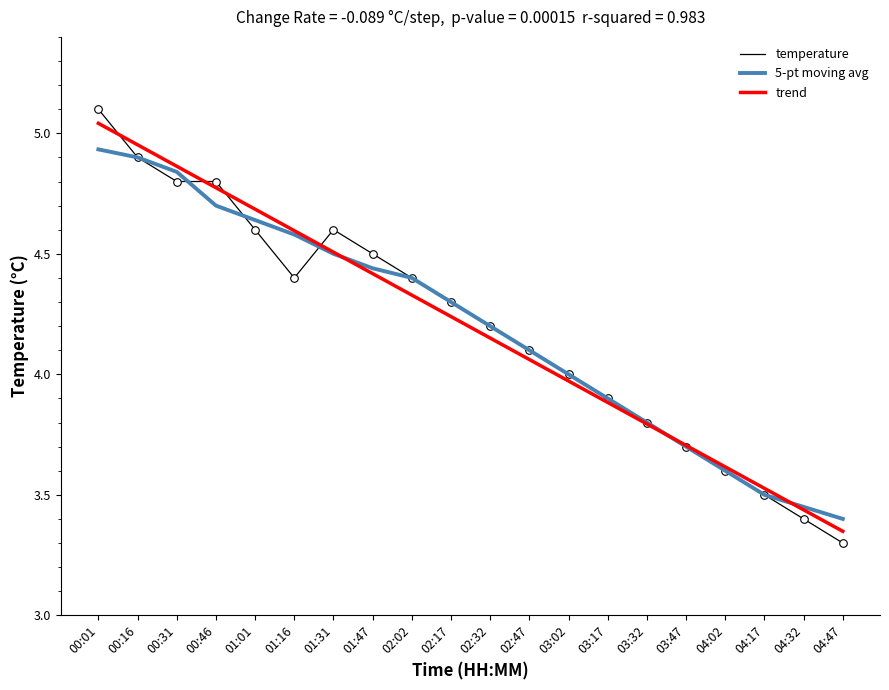

What is the total value across all series at 00:46?

14.3